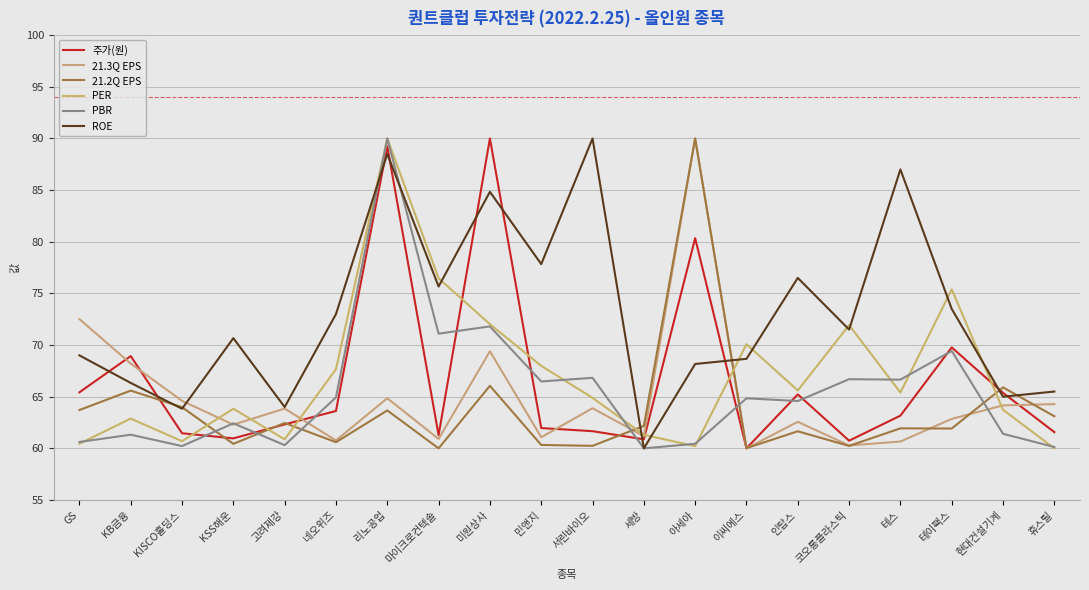

Reading right to left, extract all data points from this chart.

주가(원): 61.6	65.4	69.8	63.2	60.7	65.2	60.0	80.3	60.9	61.7	62.0	90.0	61.3	89.2	63.6	62.3	61.0	61.5	68.9	65.4
21.3Q EPS: 64.3	64.2	62.9	60.7	60.3	62.6	60.0	90.0	61.2	63.9	61.1	69.4	60.9	64.9	60.8	63.9	62.3	64.6	68.2	72.5
21.2Q EPS: 63.1	65.9	61.9	61.9	60.2	61.7	60.0	90.0	62.2	60.2	60.3	66.1	60.0	63.7	60.6	62.5	60.4	64.0	65.6	63.7
PER: 60.0	63.7	75.4	65.4	71.9	65.6	70.1	60.2	61.3	64.9	68.0	72.0	76.5	90.0	67.7	60.9	63.8	60.7	62.9	60.4
PBR: 60.1	61.4	69.4	66.7	66.7	64.6	64.8	60.4	60.0	66.8	66.5	71.8	71.1	90.0	64.9	60.3	62.4	60.2	61.3	60.6
ROE: 65.5	65.0	73.5	87.0	71.5	76.5	68.7	68.2	60.0	90.0	77.8	84.8	75.7	88.5	73.0	64.0	70.7	63.8	66.3	69.0